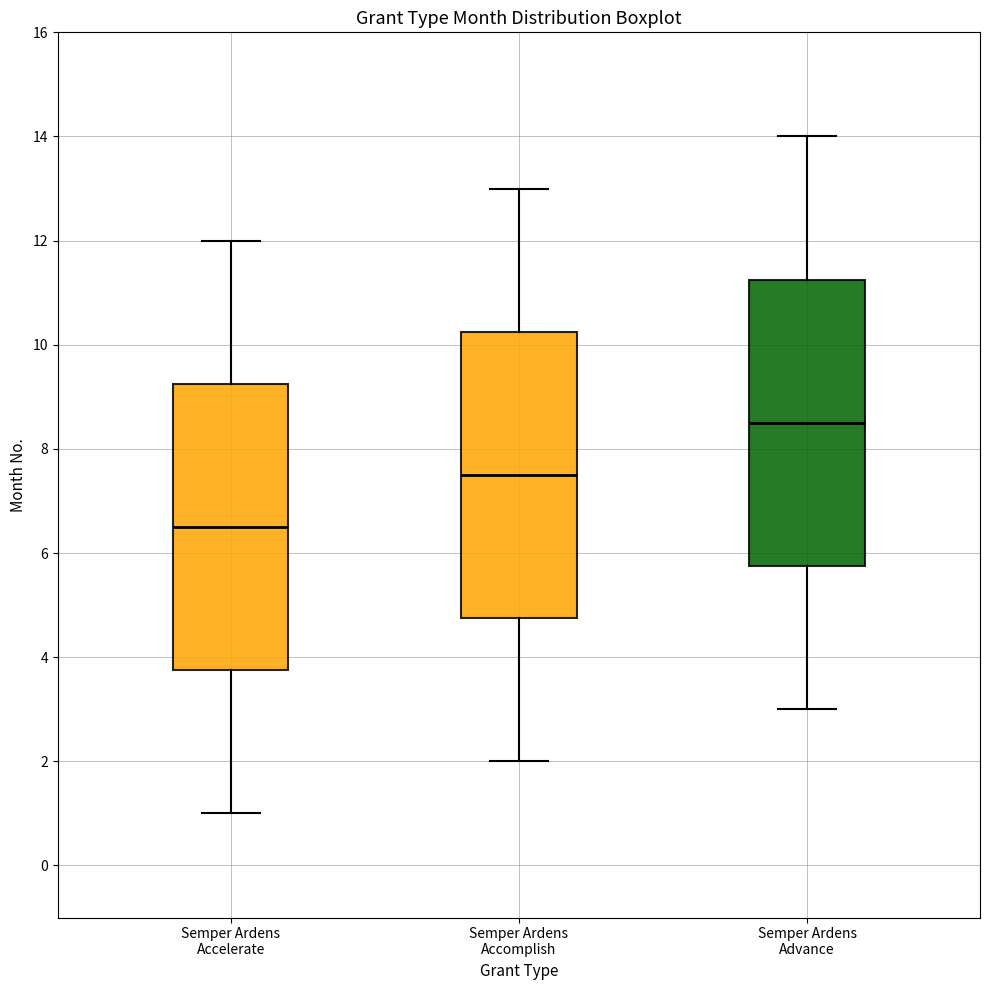

Where does the lower whisker of the box for Semper Ardens Accelerate end on the y-axis? The values are not printed on the chart, so give them approximately, as read against the axis.

1.0